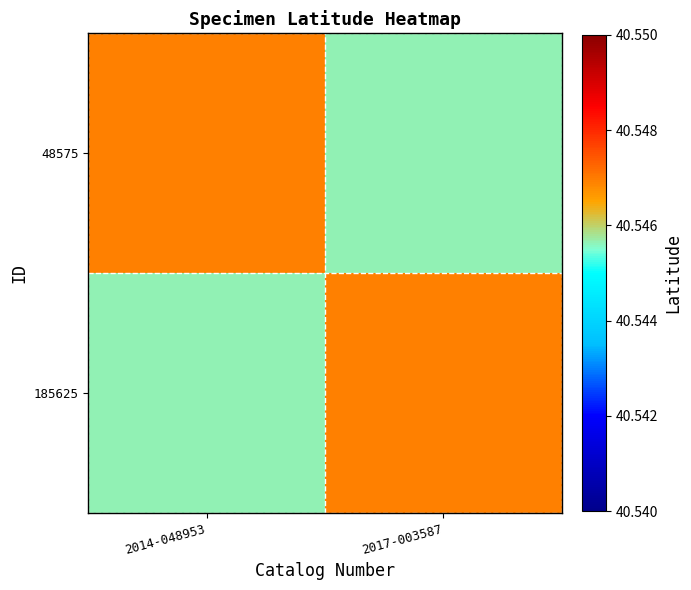

At 2014-048953, list the series in order from largest to smallest.

48575, 185625